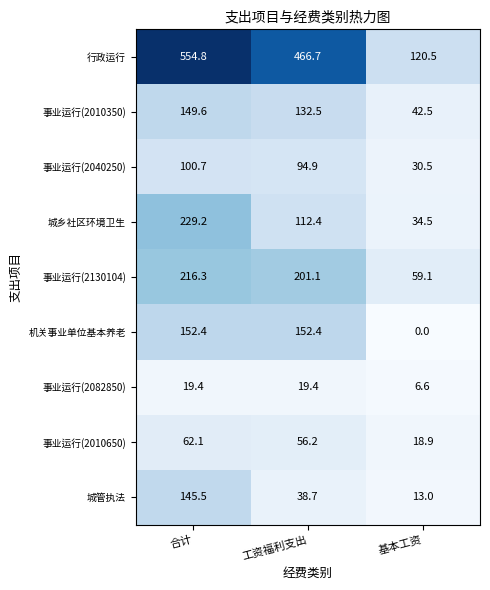

Which series has the widest spread of values?

行政运行